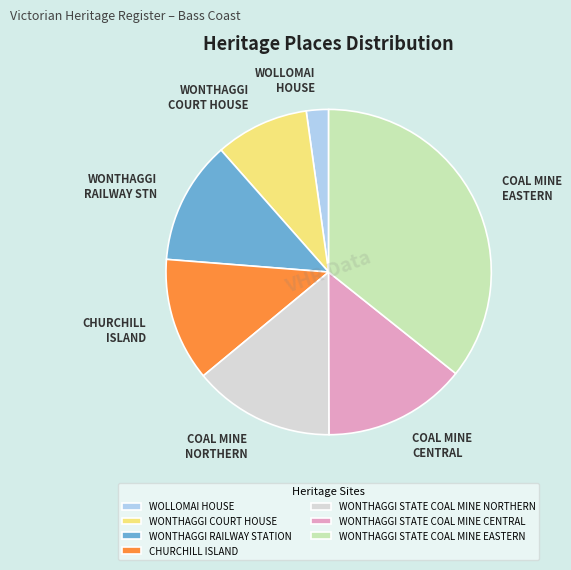

Does WONTHAGGI STATE COAL MINE EASTERN account for over 50% of the chart?

No